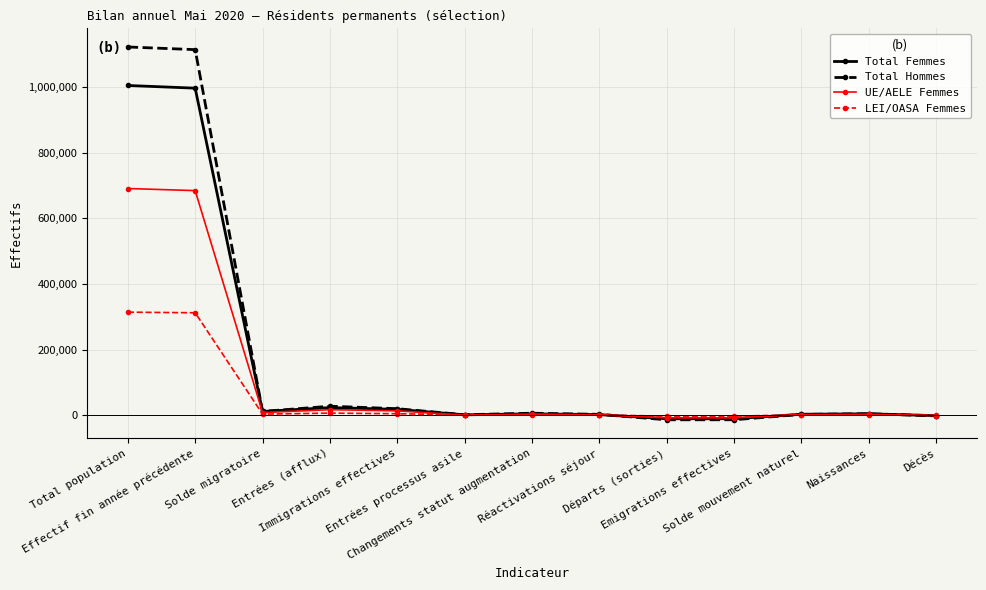

The value of UE/AELE Femmes at Immigrations effectives is 13346. True or false?

True